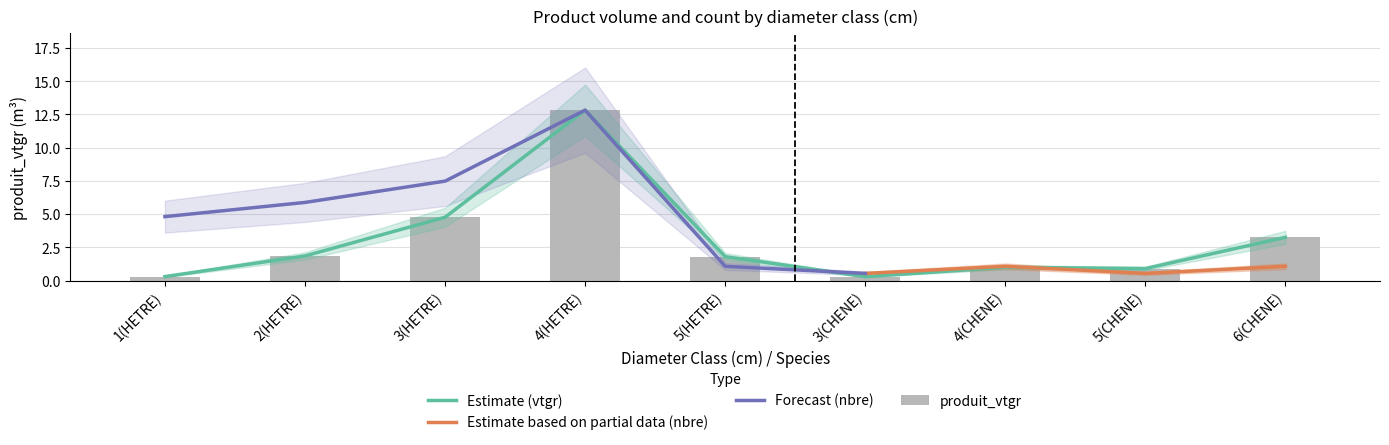

At which label is the value closest to 6?

3(HETRE)